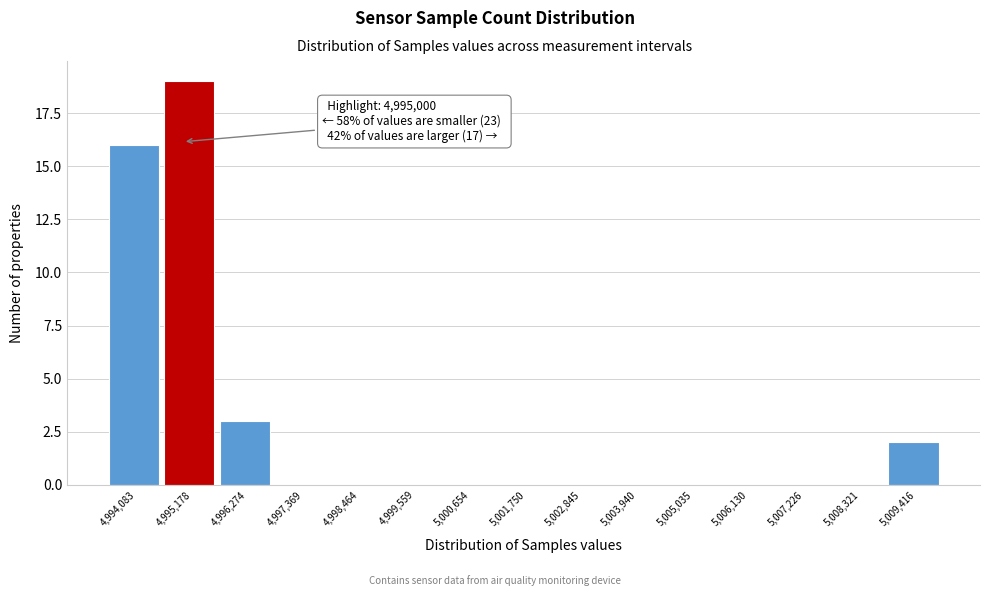

Which range on the x-axis has the tallest bar?

4994600 to 4995800